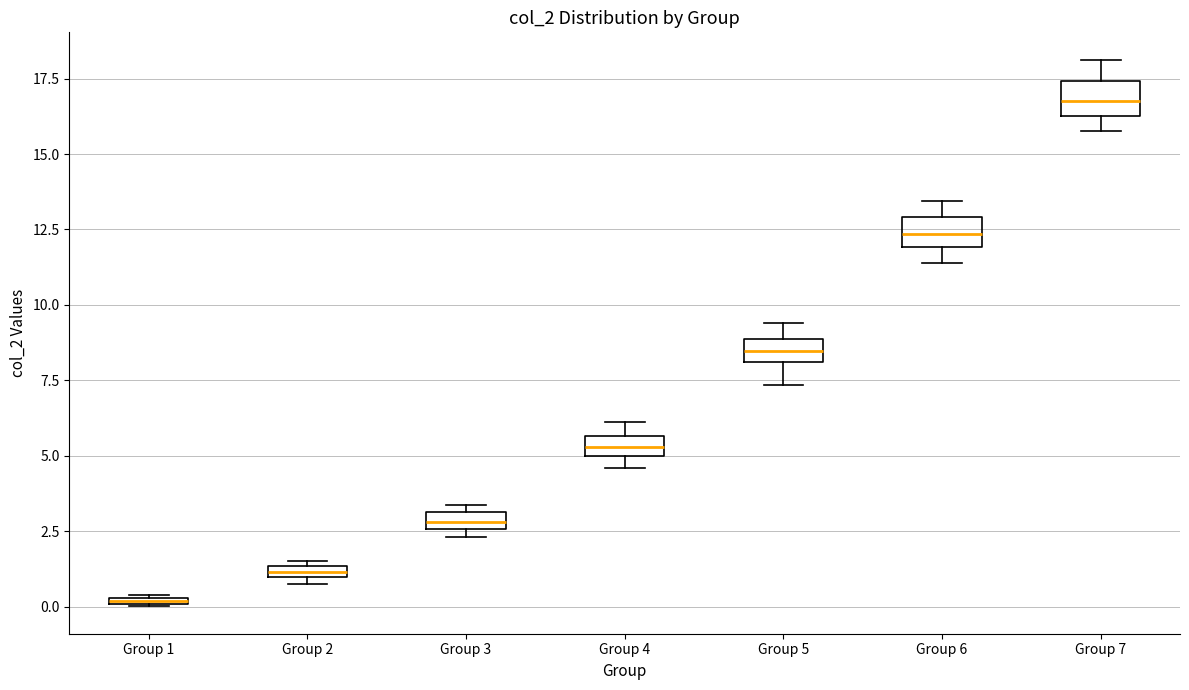

Which box's median line is the highest?

Group 7